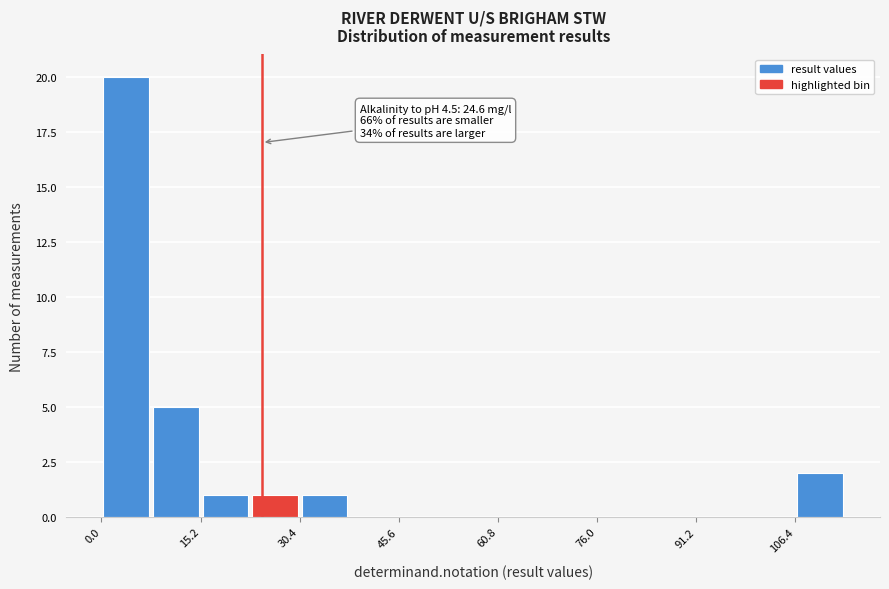

Around what value on the x-axis is the tallest bar? Give the approximate position of its centre, as read against the axis.

4